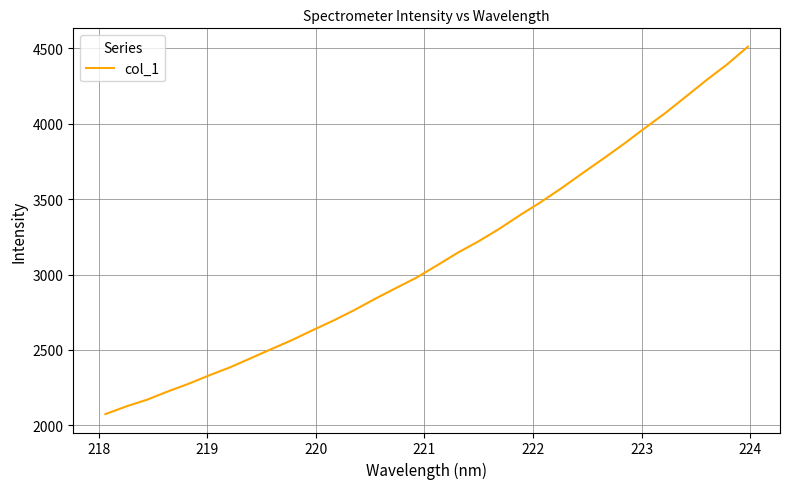

What is the maximum value shown in the chart?

4511.8